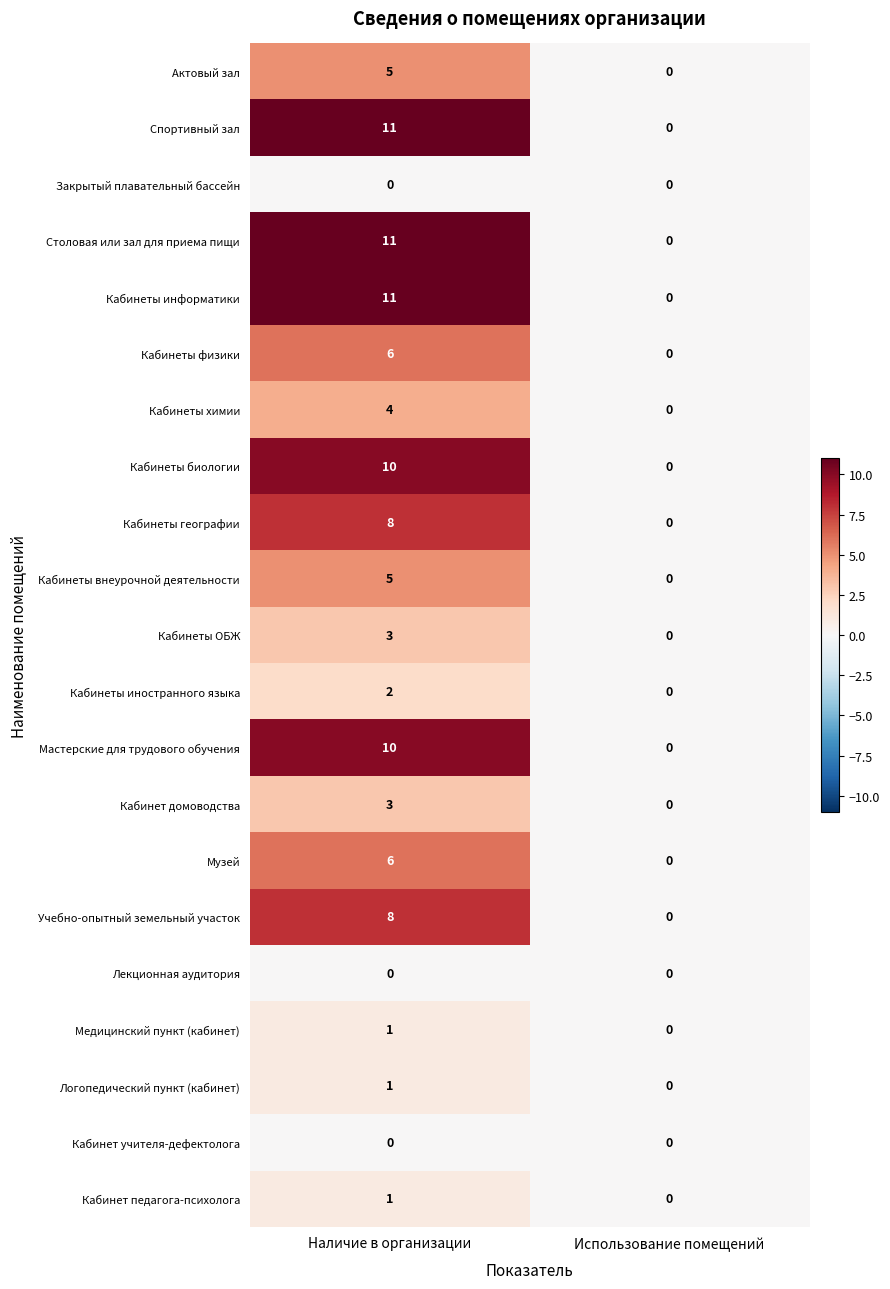

Is it true that Музей equals -4 at Использование помещений?

False